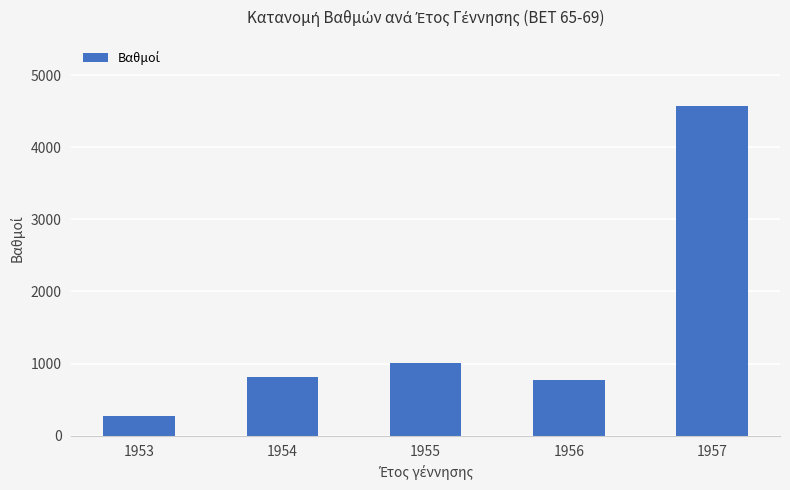

Is it true that the value at 1956 is 1015.2?

False